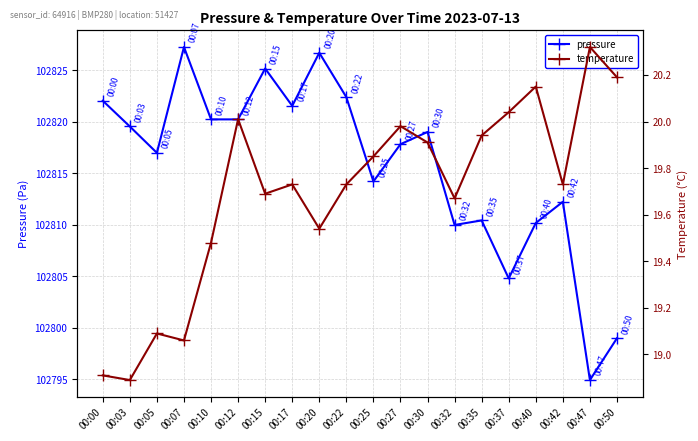

Rank the series at 00:37 from highest to lowest value.

pressure, temperature